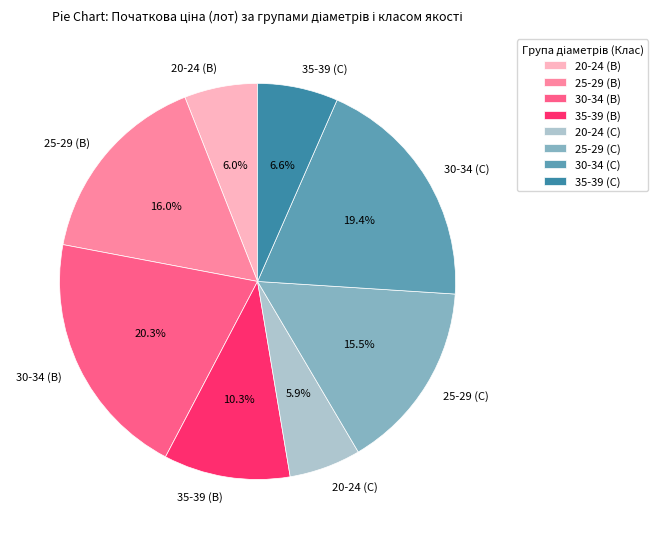

Count the number of slices in the pie.

8